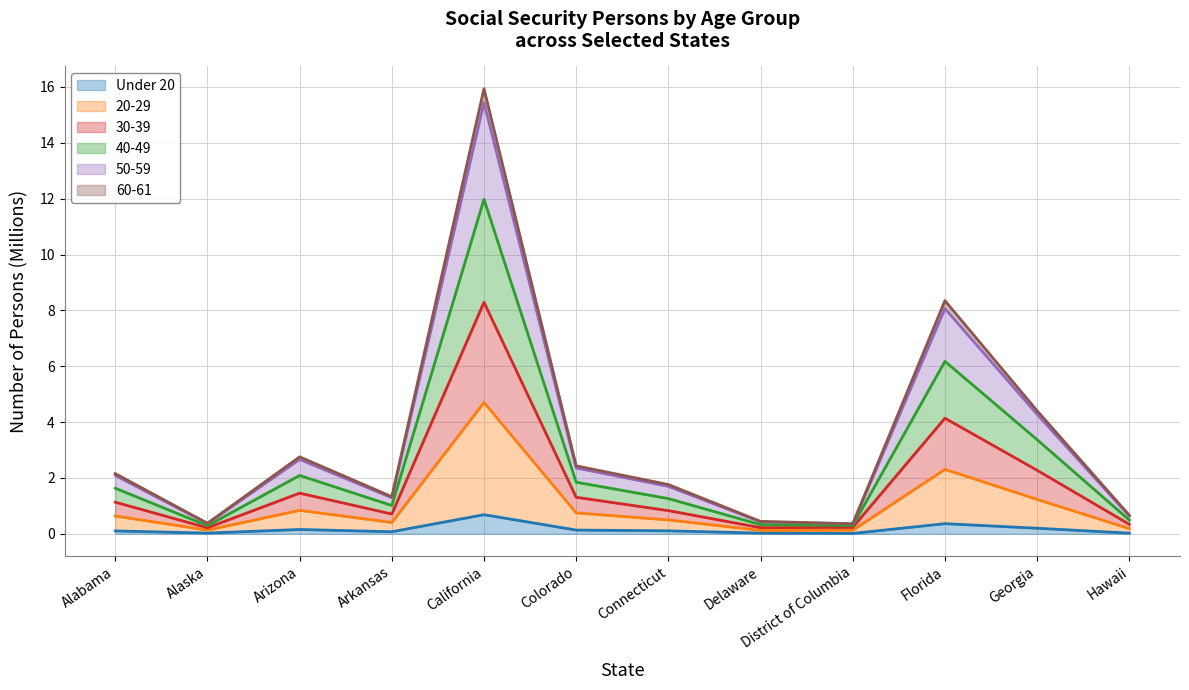

At Hawaii, list the series in order from largest to smallest.

40-49, 50-59, 30-39, 60-61, 20-29, Under 20